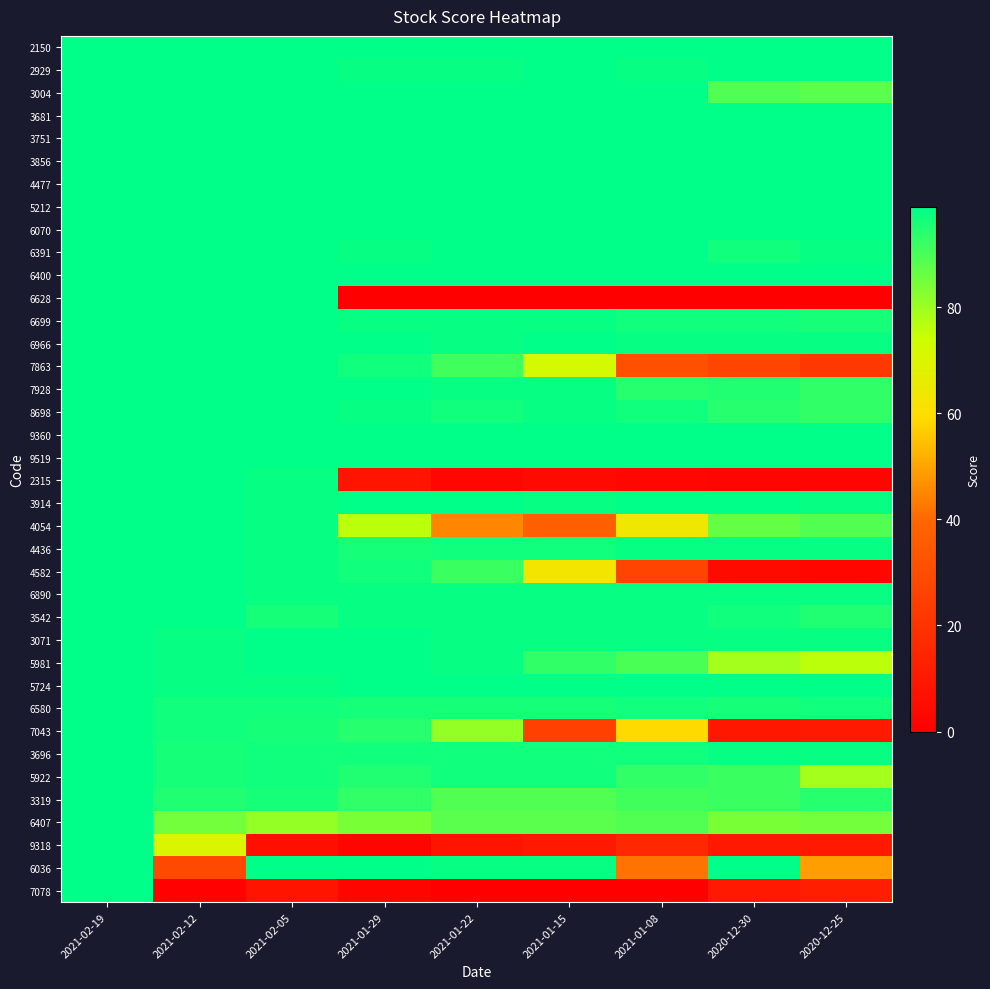

Which series has the largest range (max minus min)?

6628